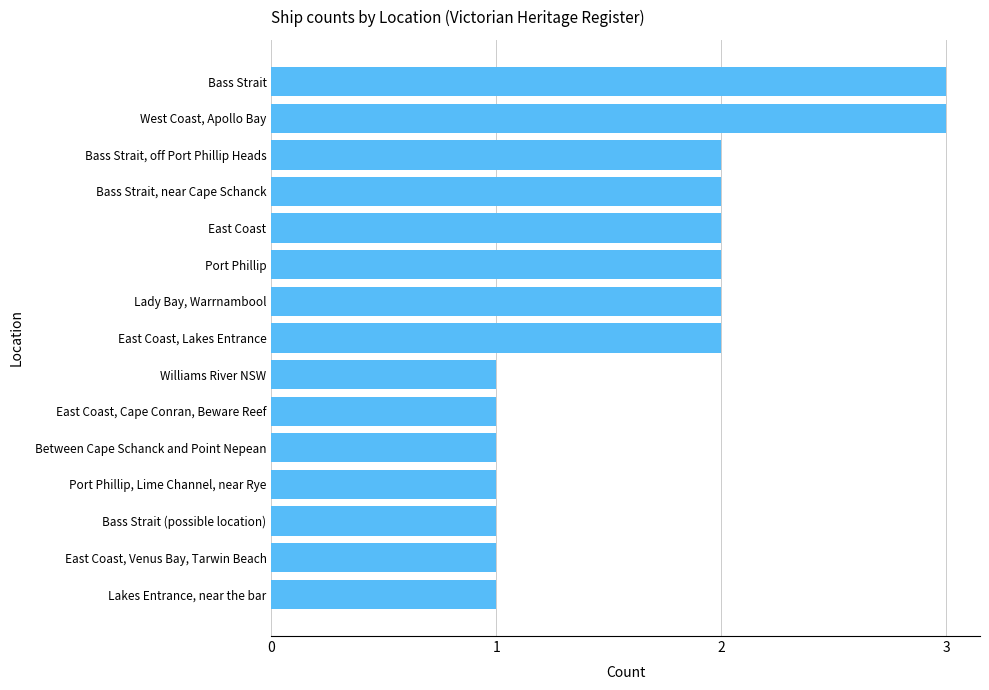

The value at Port Phillip is 2. True or false?

True